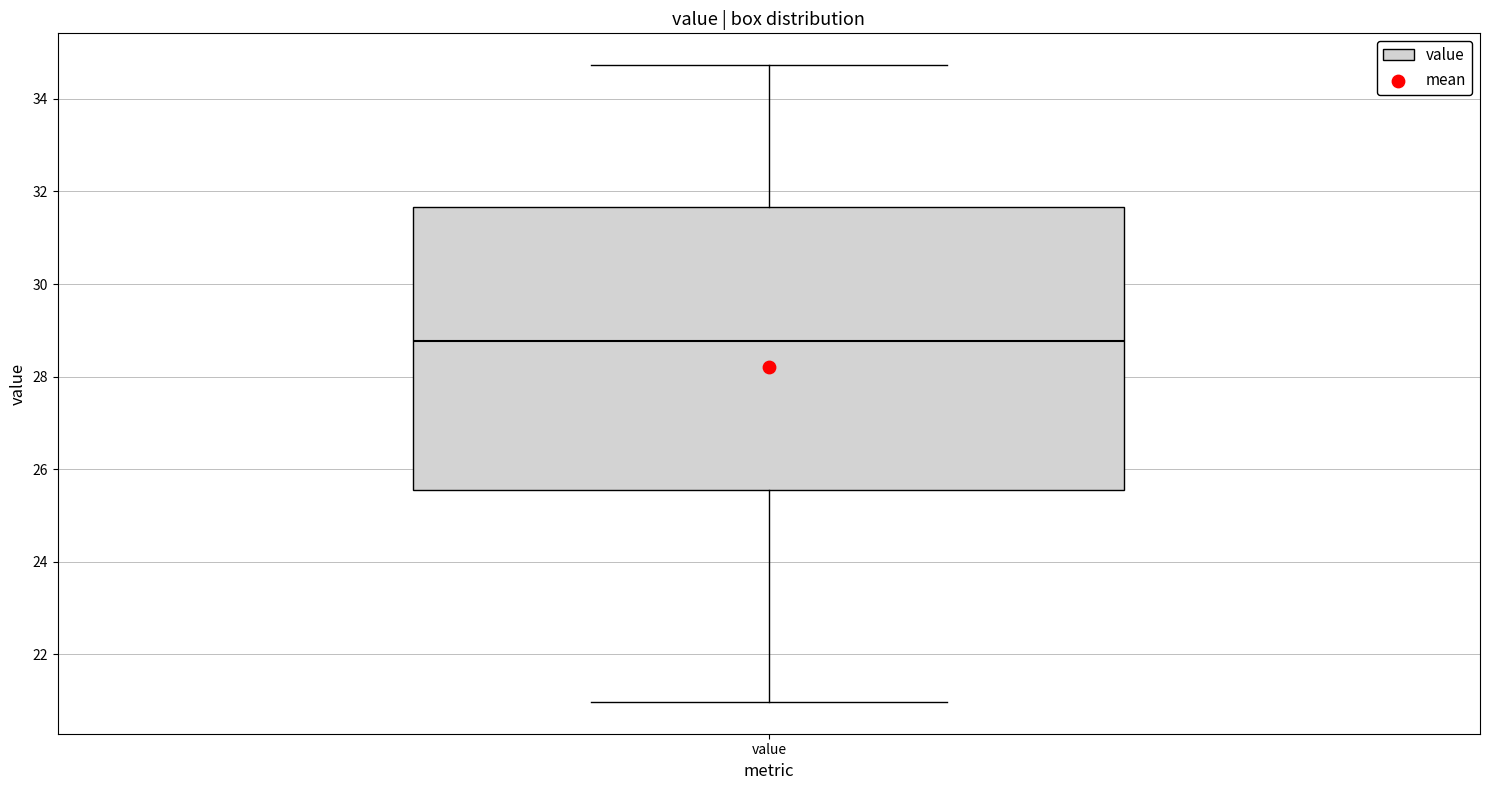

Read this box plot against the y-axis: the position of the median line, the range covered by the box, and the ends of both whiskers. The values are not printed on the chart, so give them approximately, as read against the axis.

median 28.8, box 25.6 to 31.6, whiskers 21.0 to 34.8